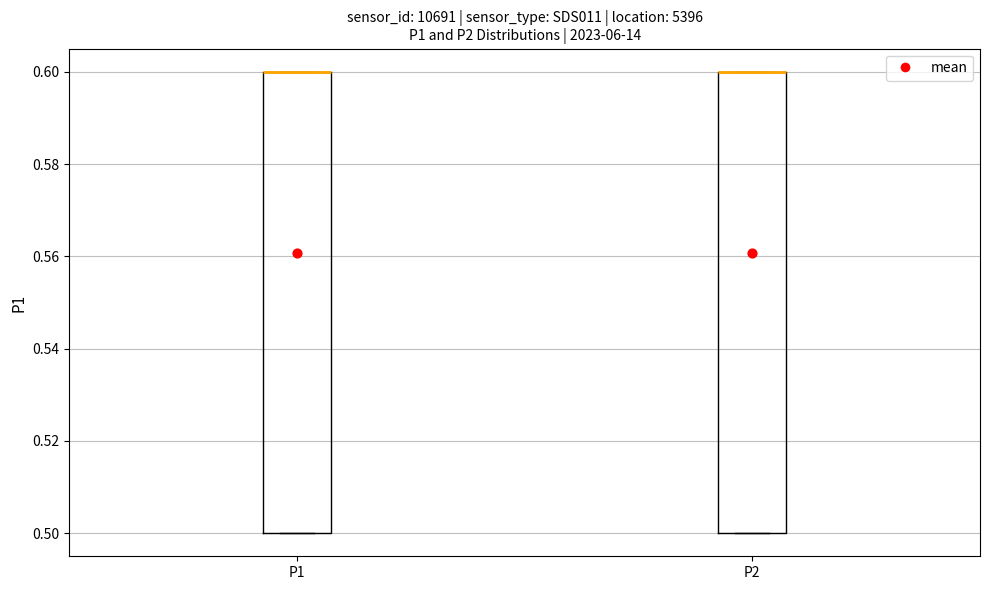

Reading left to right, transcribe this box plot: for each box, give where its median line is, the range the box spans, and where its two whiskers end, as read against the y-axis. The values are not printed on the chart, so give them approximately, as read against the axis.

P1: median 0.6 (drawn on the box's upper edge), box 0.5 to 0.6, whiskers 0.5 to 0.6
P2: median 0.6 (drawn on the box's upper edge), box 0.5 to 0.6, whiskers 0.5 to 0.6